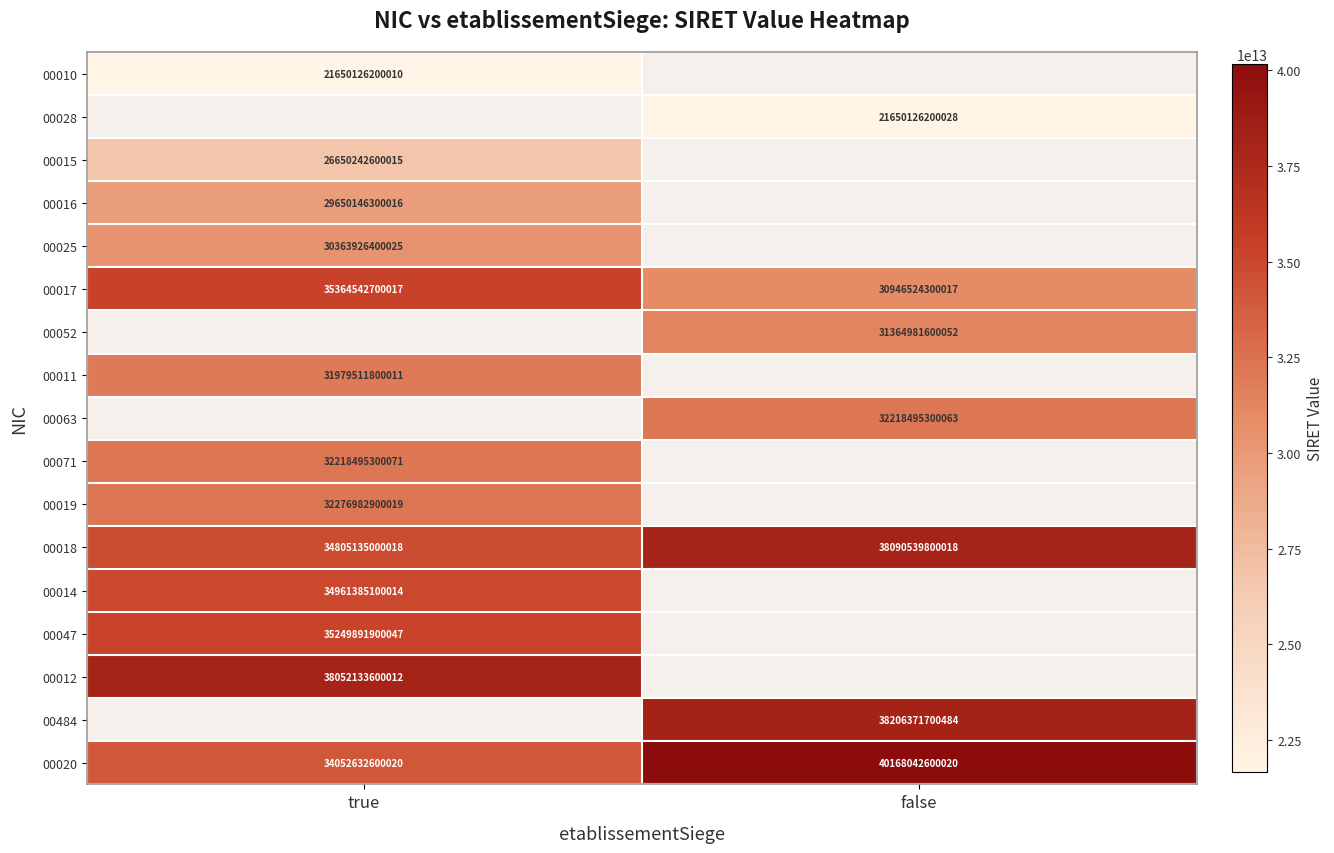

The value of 00017 at true is 35364542700017. True or false?

True